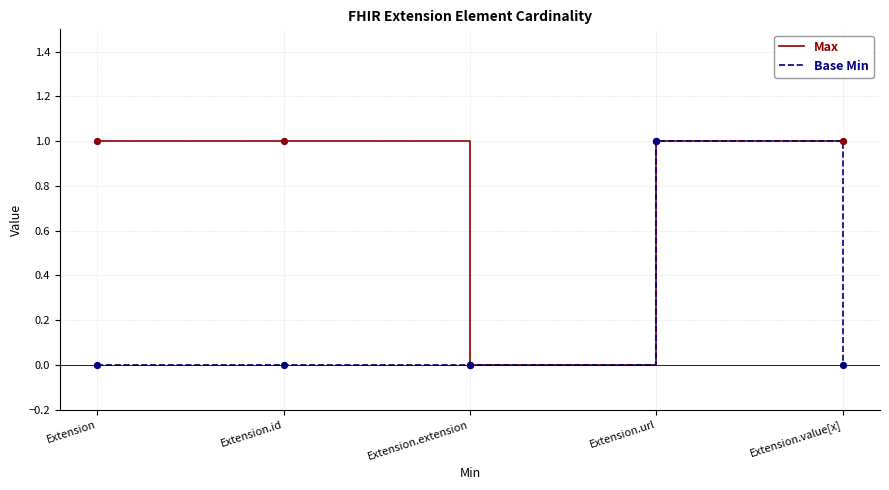

Which series changed the most between Extension and Extension.extension?

Max